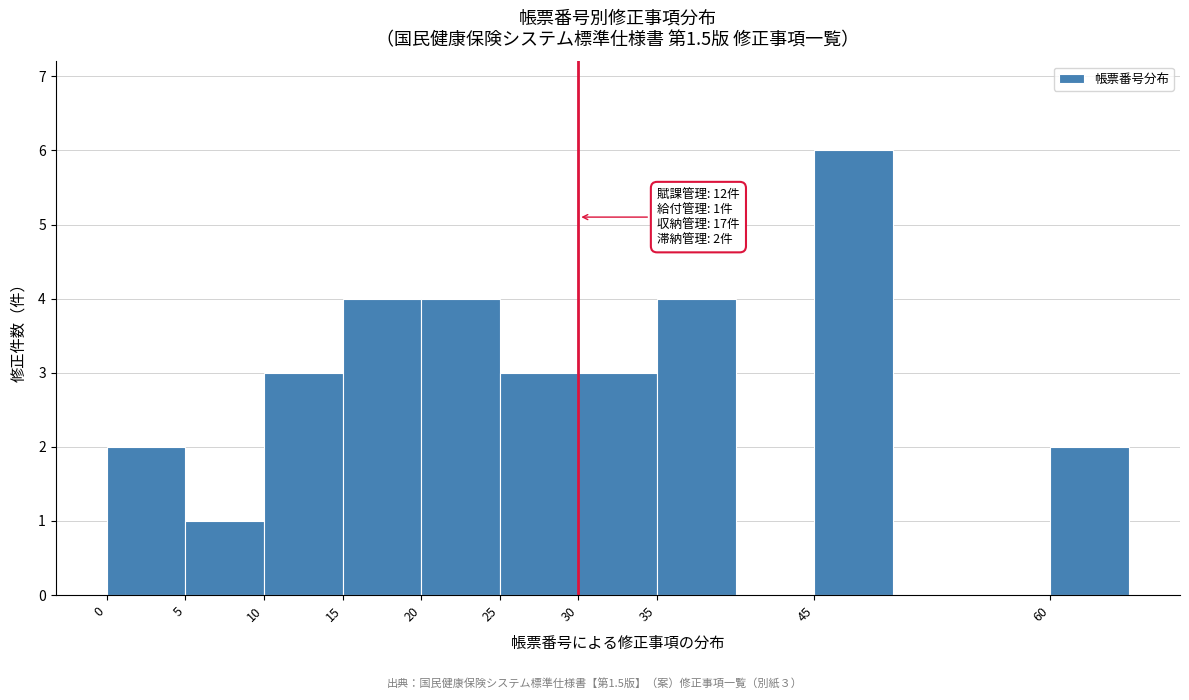

Which range on the x-axis has the tallest bar?

45 to 50